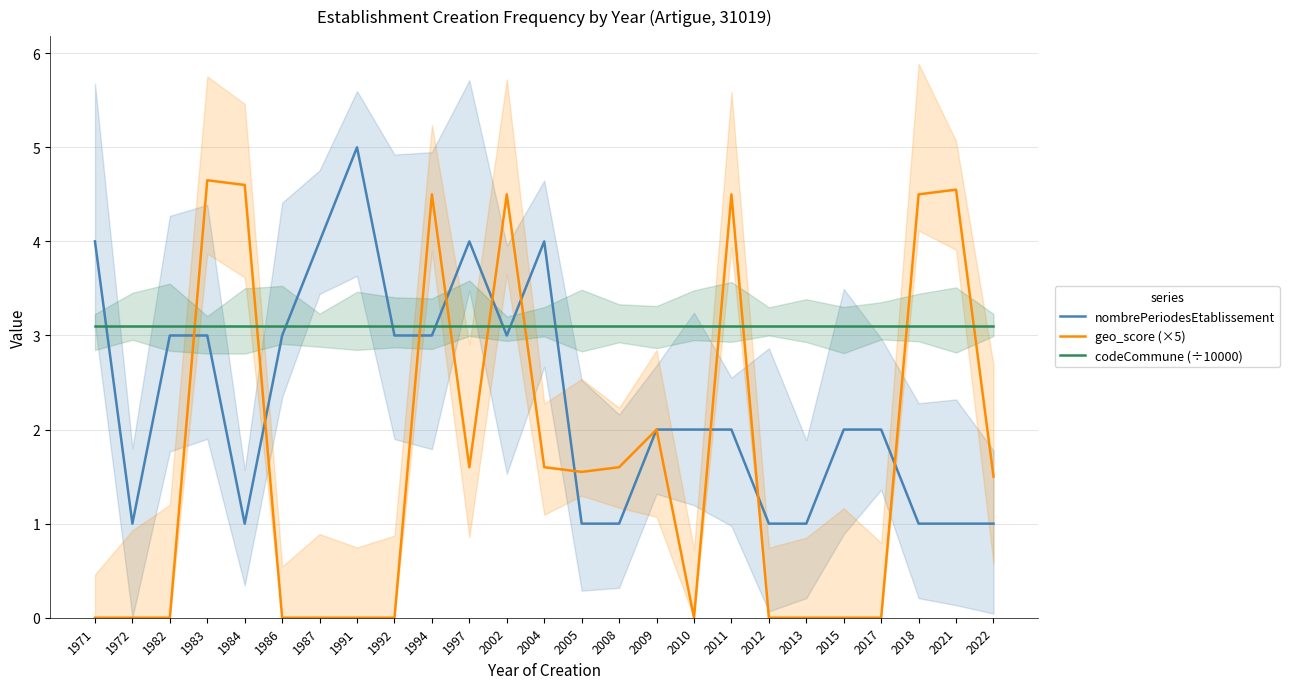

Which category has the lowest value in the geo_score (×5) series?

1971